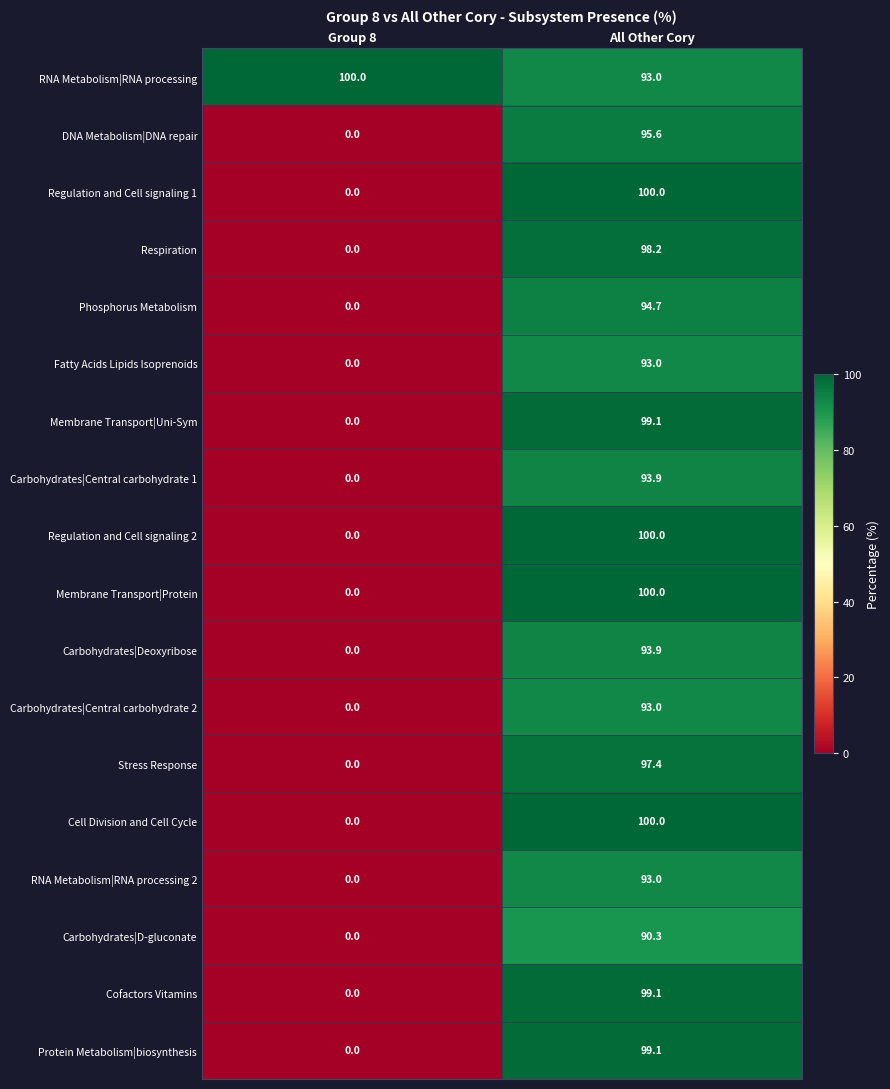

What is the approximate value of Fatty Acids Lipids Isoprenoids at All Other Cory?

93.0